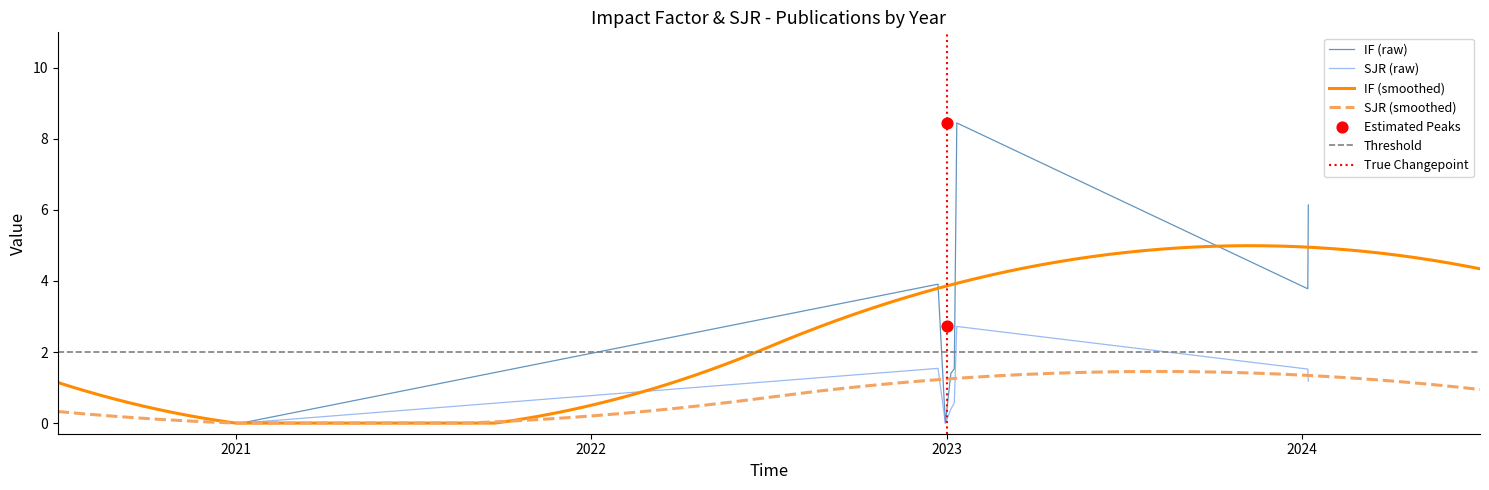

At how many categories does at least one series exceed 6?

2